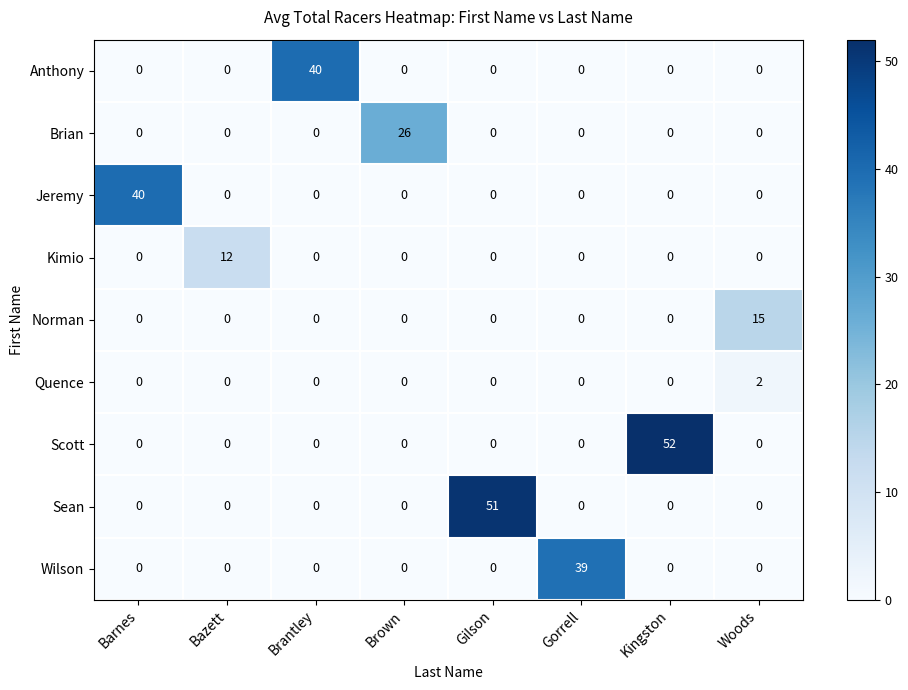

What is the sum of all Jeremy values?

40